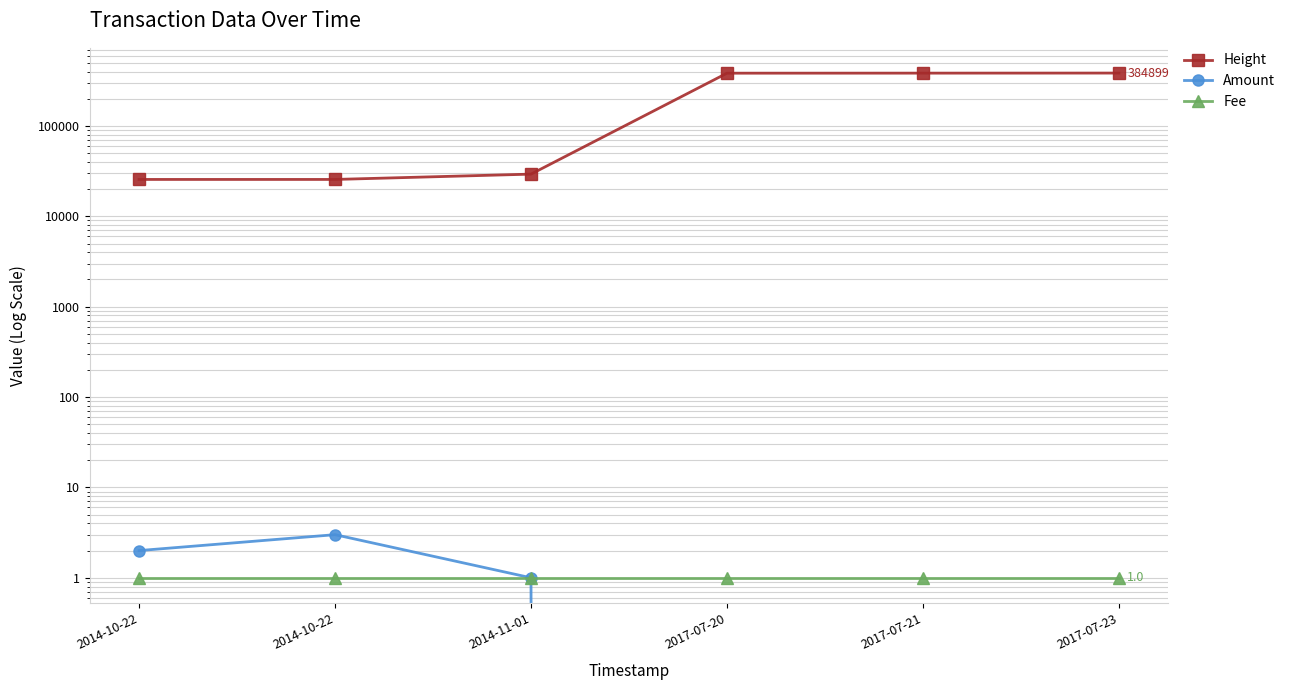

True or false: Height has a value of 25596 at 2014-10-22.

True